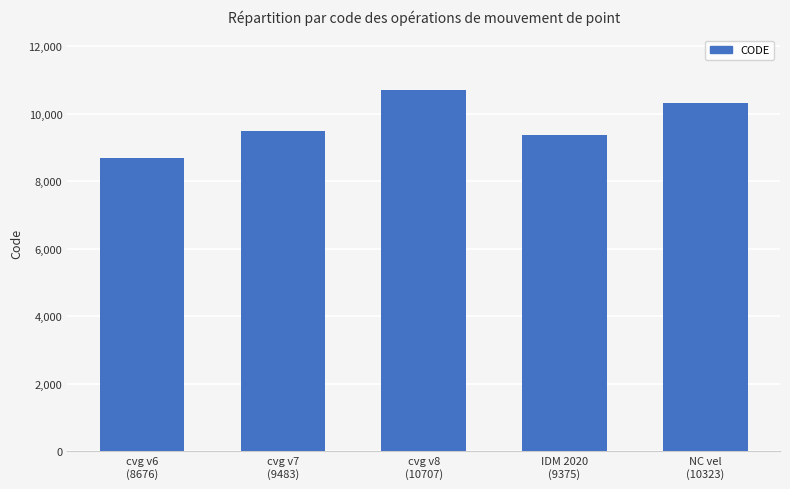

What is the sum of the values at NC vel
(10323) and cvg v7
(9483)?

19806